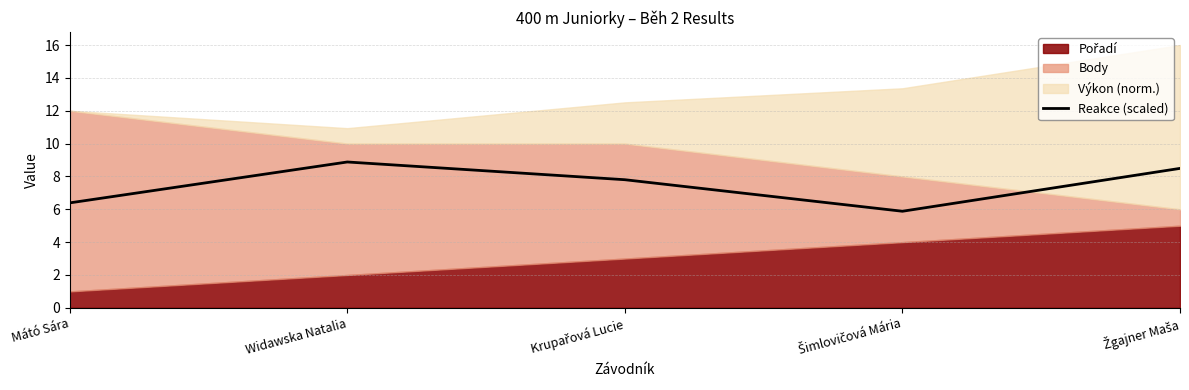

Read the Reakce (scaled) value at Mátó Sára.

6.4